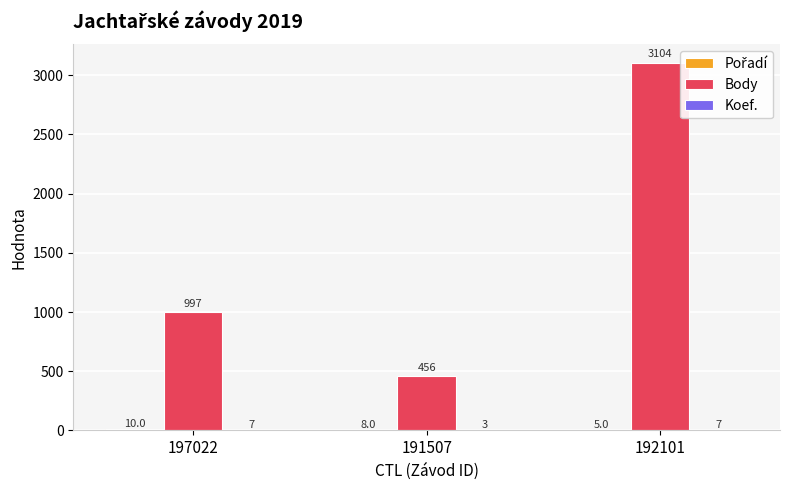

Which label corresponds to the largest value in the chart?

192101